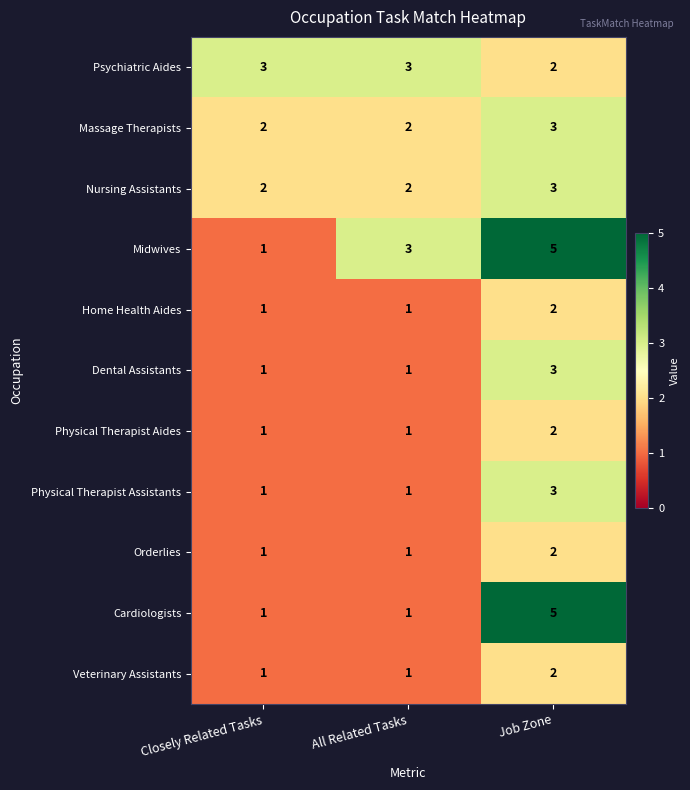

Between All Related Tasks and Job Zone, which series saw the biggest shift?

Cardiologists